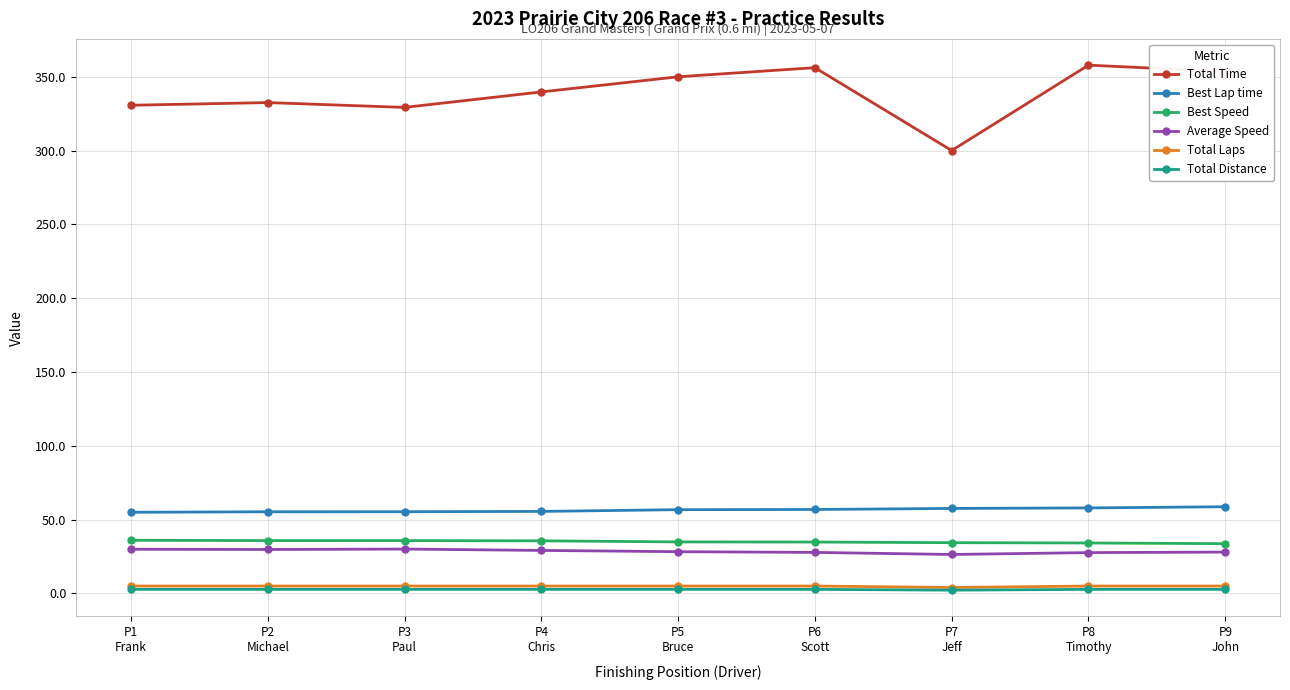

Between P1
Frank and P5
Bruce, which series saw the biggest shift?

Total Time